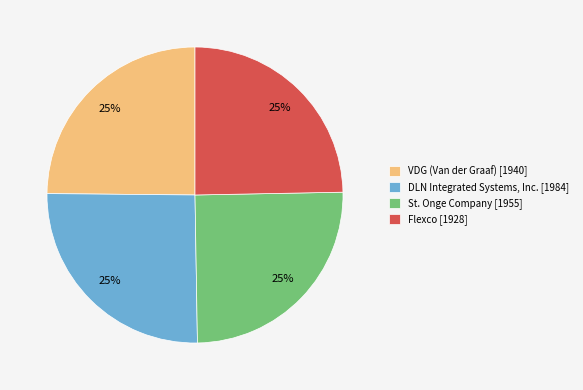

Is it true that DLN Integrated Systems, Inc. [1984] is 25% of the pie?

True